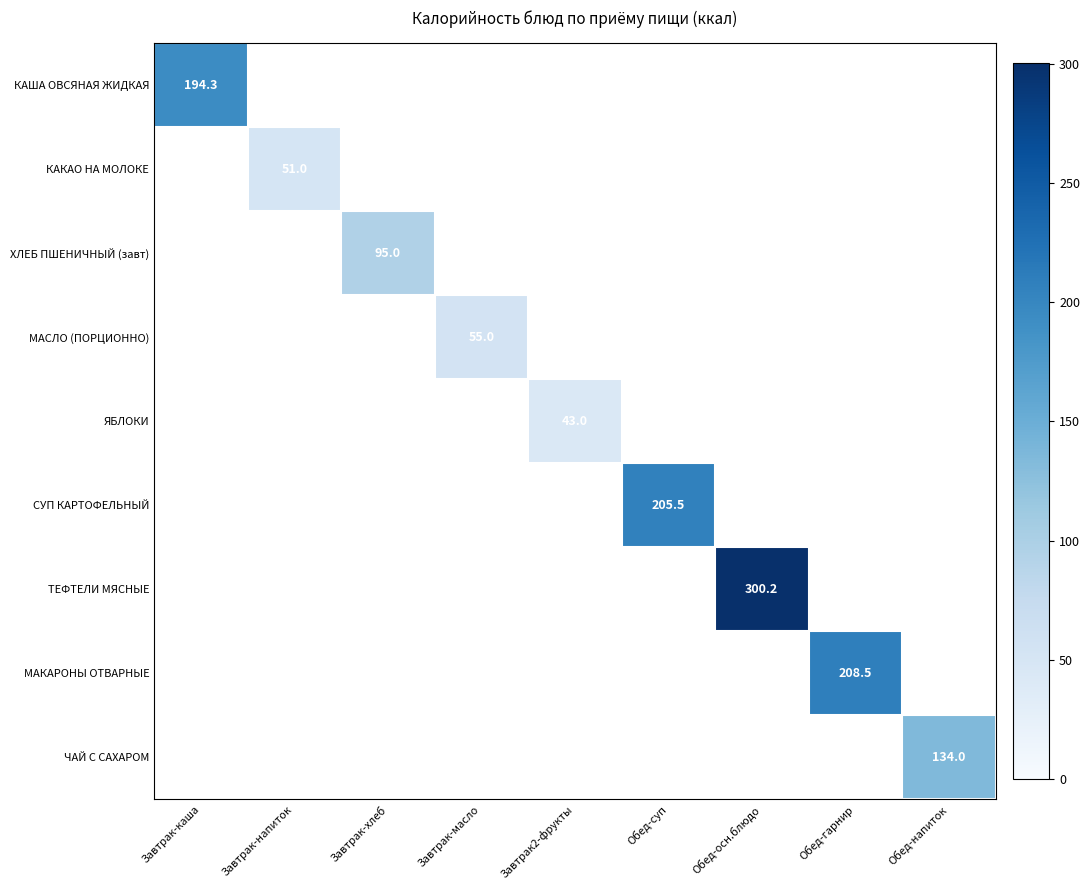

The ЯБЛОКИ series shows 43.0 at Завтрак2-фрукты. True or false?

True